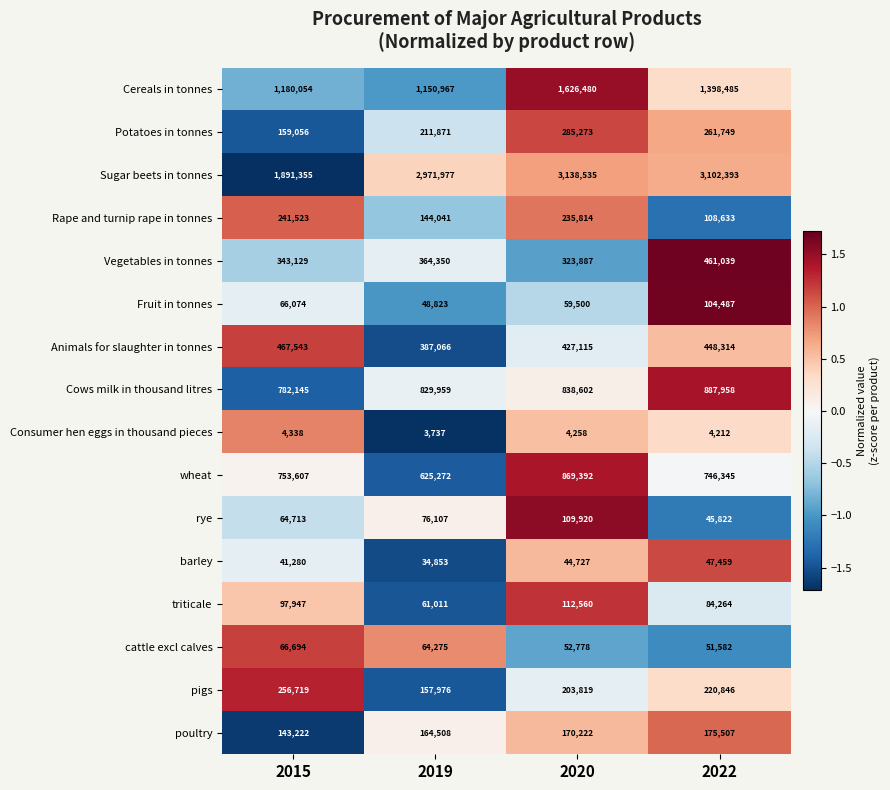

What is the highest value of the Vegetables in tonnes series?

461039